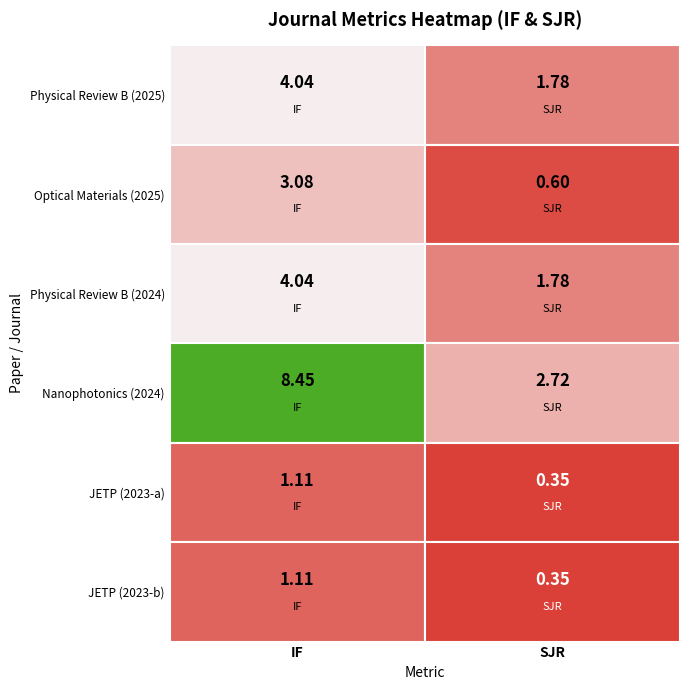

Rank the series by their maximum value, from highest to lowest.

Nanophotonics (2024), Physical Review B (2025), Physical Review B (2024), Optical Materials (2025), JETP (2023-a), JETP (2023-b)